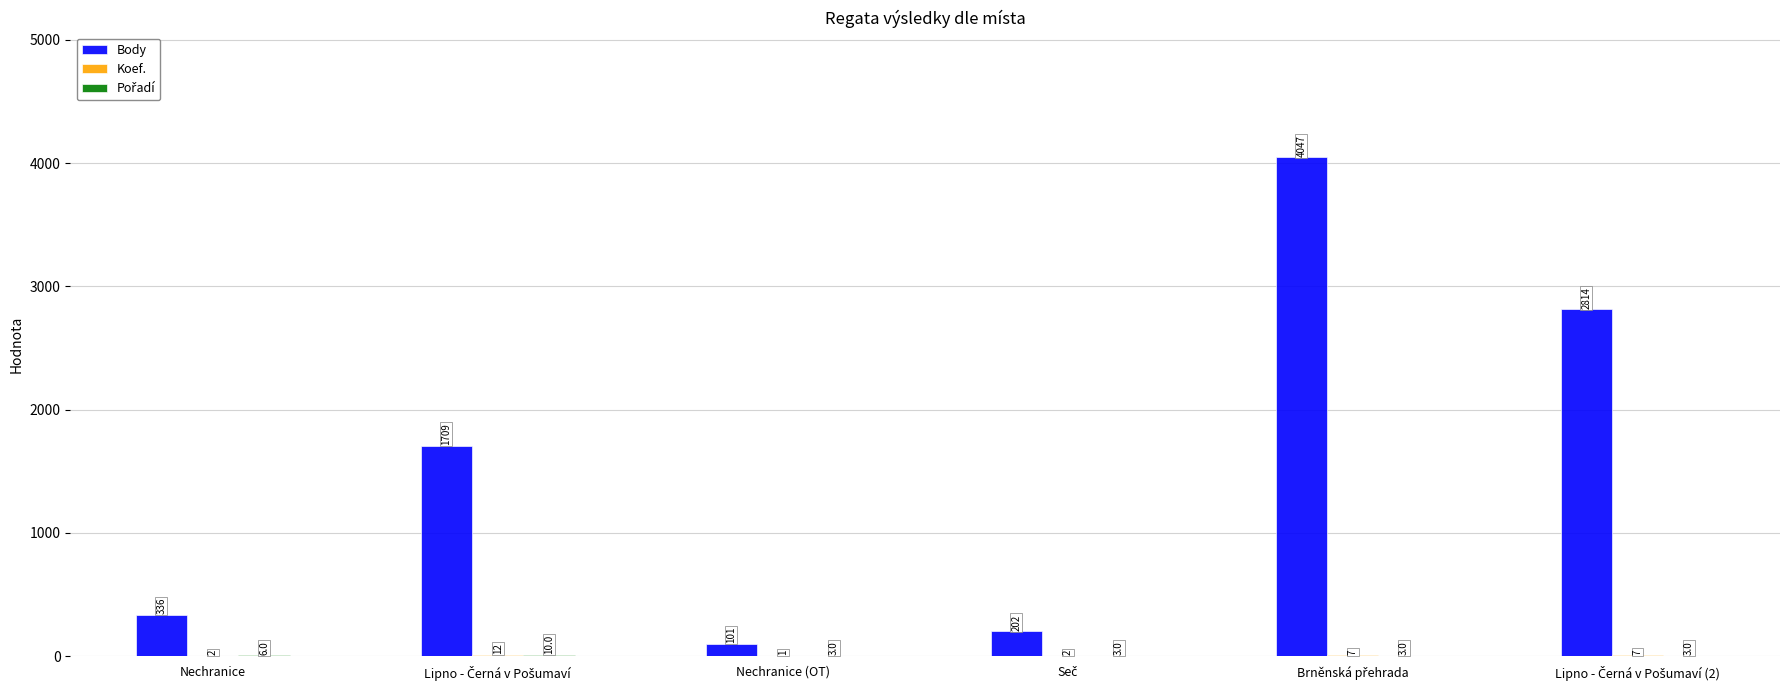

How many groups of bars are there?

6